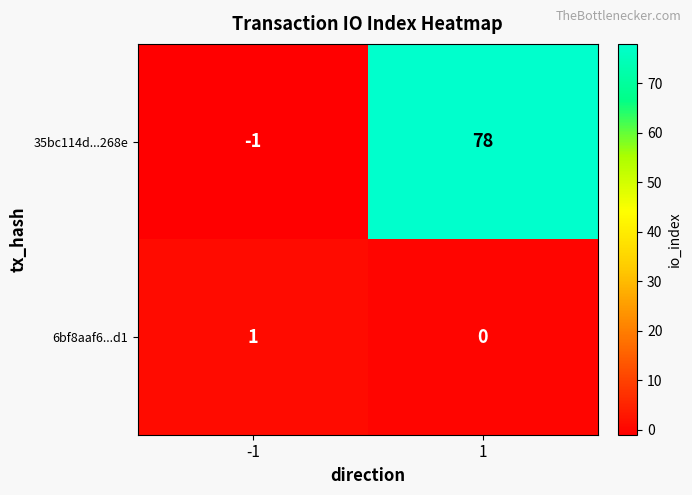

Between -1 and 1, which series saw the biggest shift?

35bc114d...268e